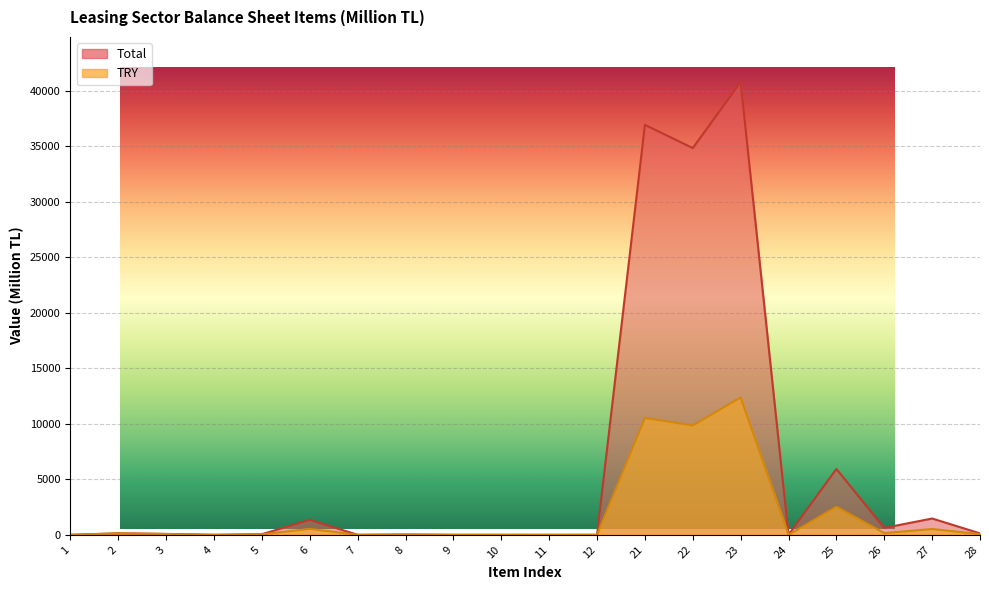

What is the sum of all Total values?

122391.2